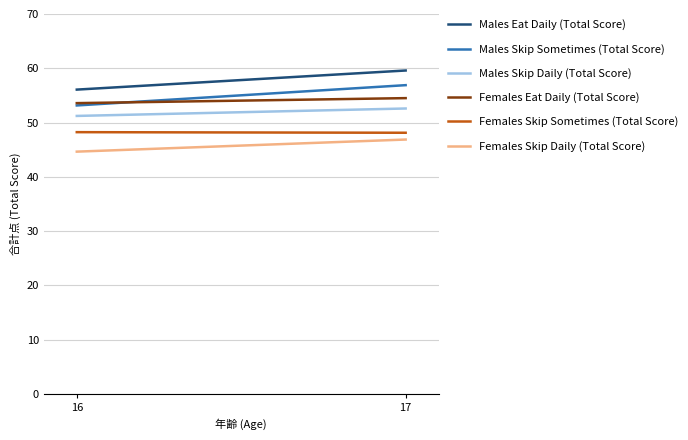

Which category has the lowest value across all series?

16